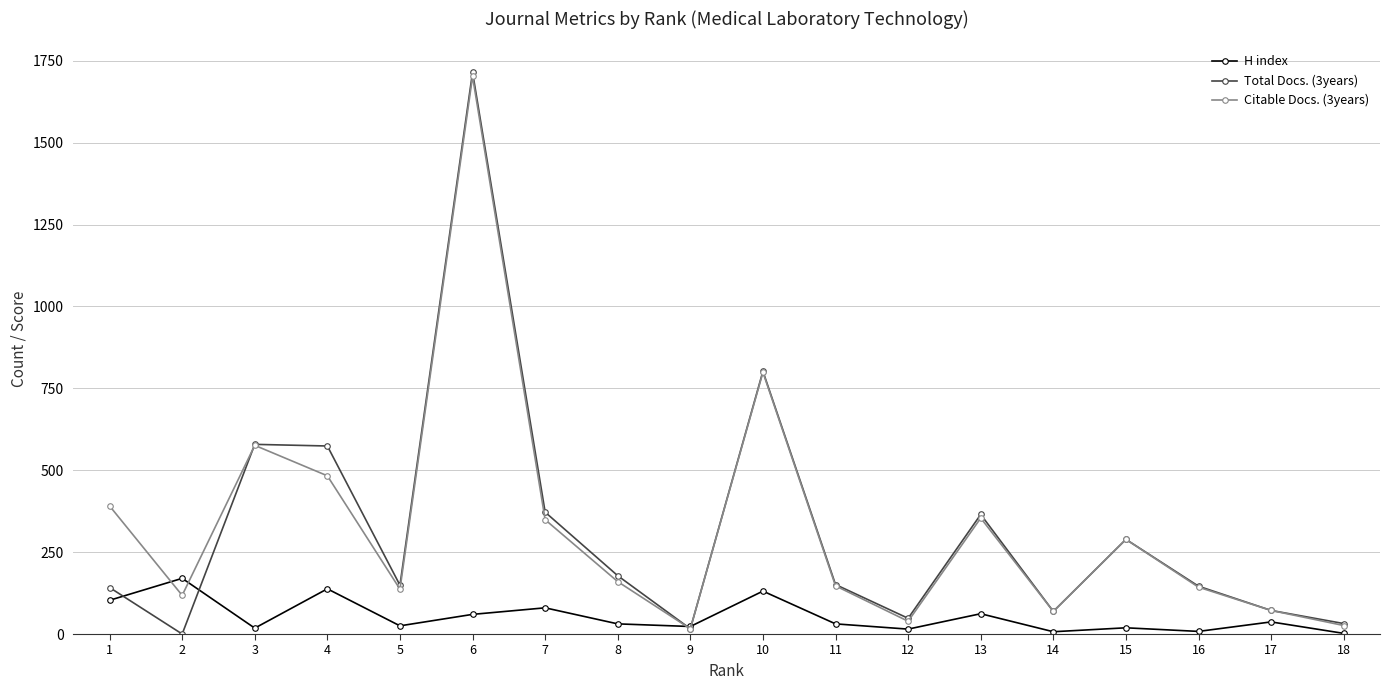

True or false: H index has more than 2 points higher than both neighbors.

True